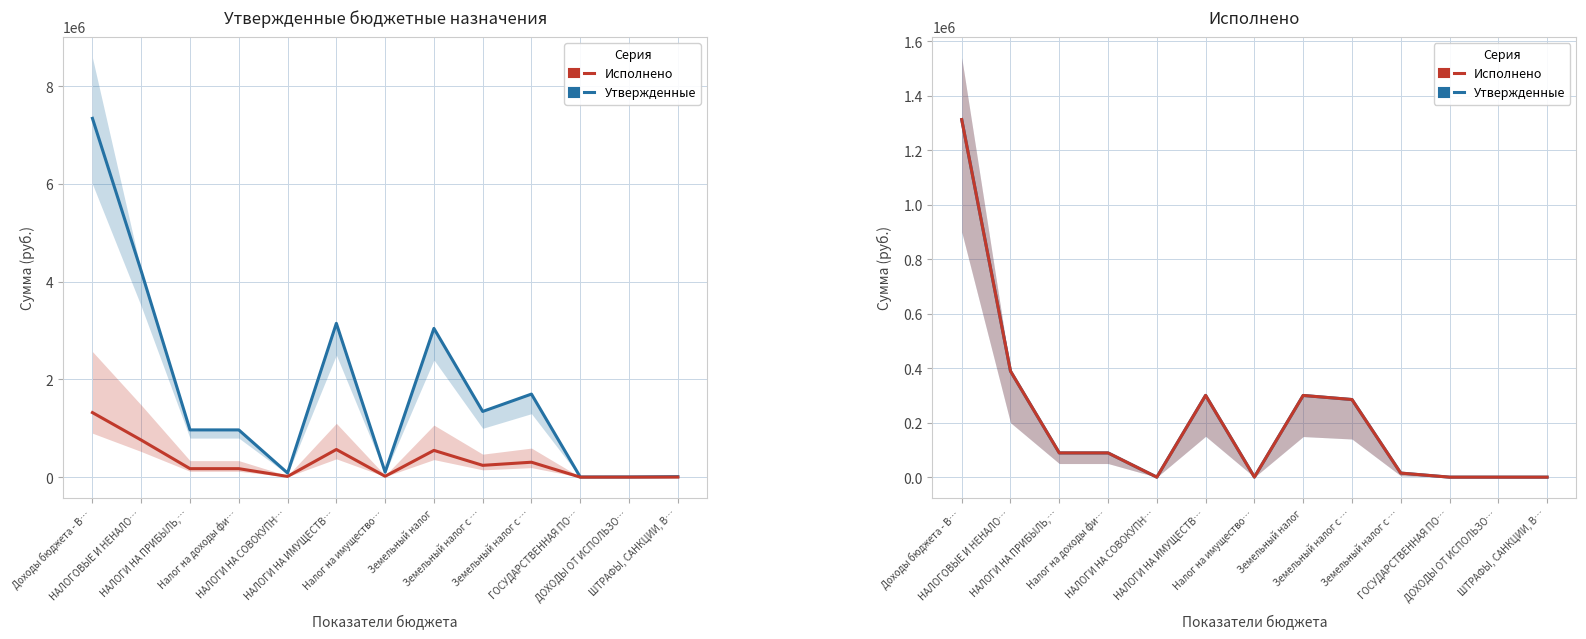

The Утвержденные (консолид.) series shows -751108.9 at ДОХОДЫ ОТ ИСПОЛЬЗО…. True or false?

False